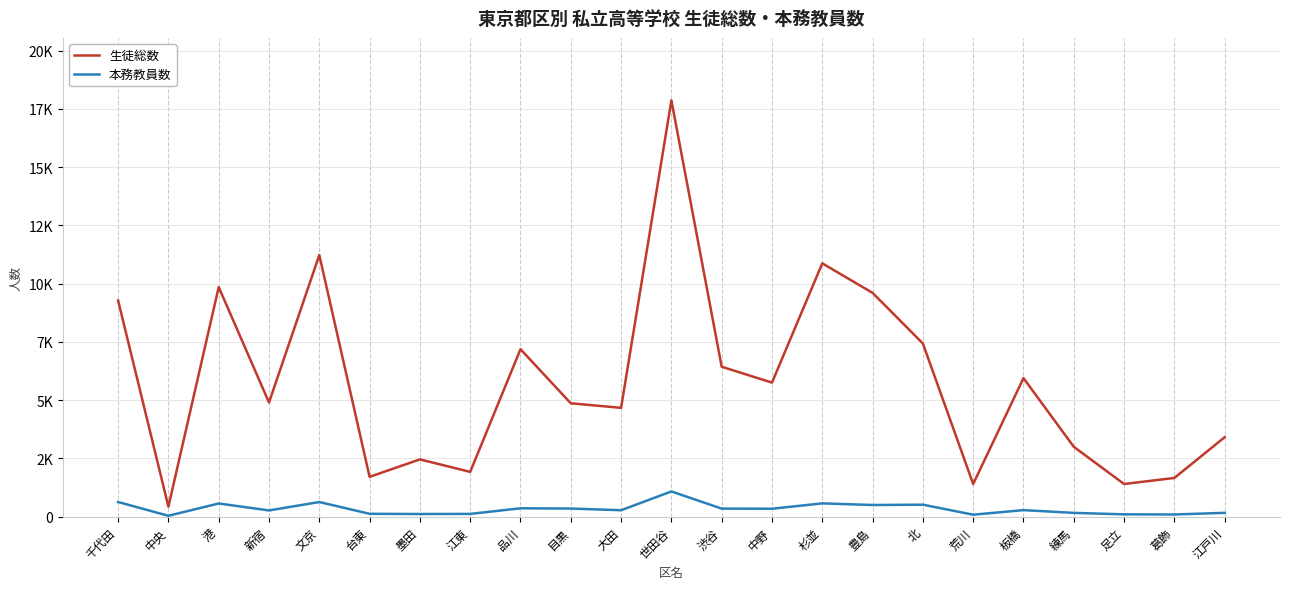

What is the lowest value of the 本務教員数 series?

35